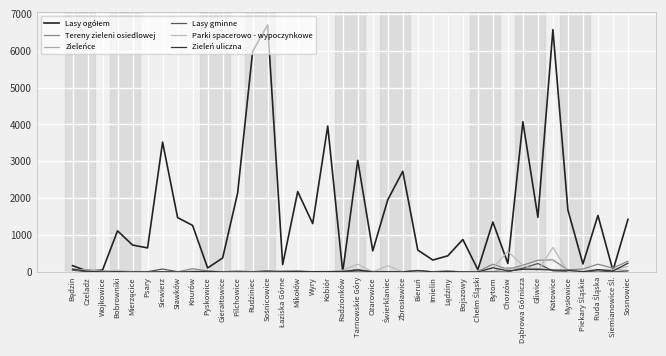

What is the sum of all Zieleńce values?

722.7